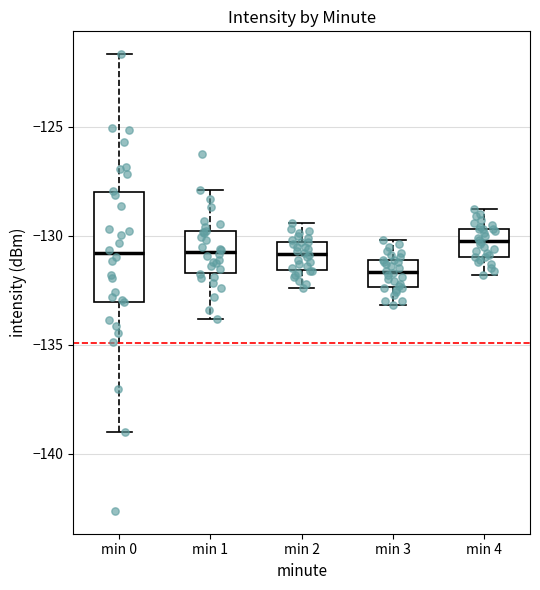

Which box's median line is the highest?

min 4